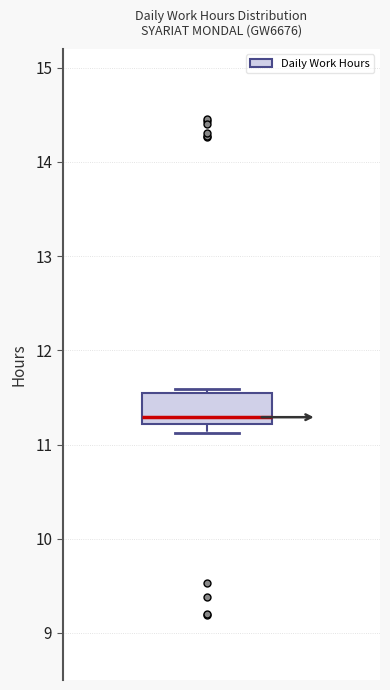

Where is the upper edge of the box on the y-axis? The values are not printed on the chart, so give them approximately, as read against the axis.

11.6